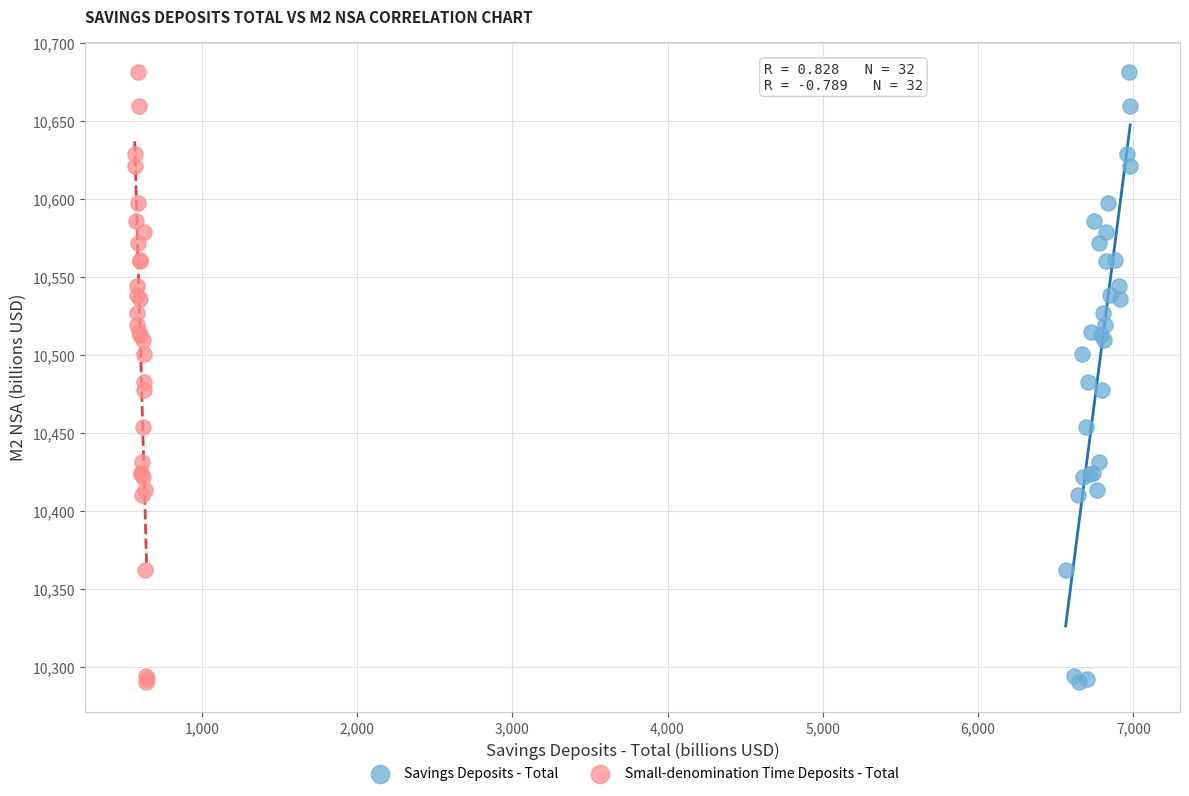

What are all the series names shown in the legend?

Savings Deposits - Total, Small-denomination Time Deposits - Total